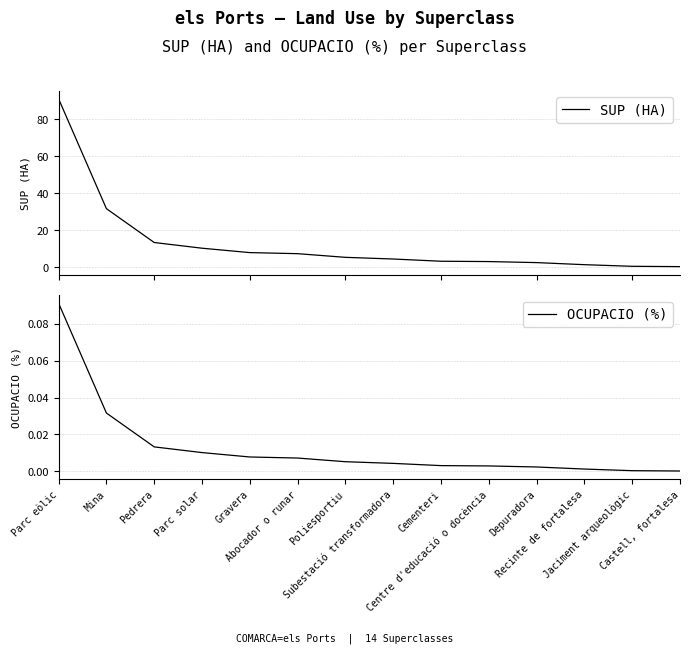

Which series has the largest total across all categories?

SUP (HA)